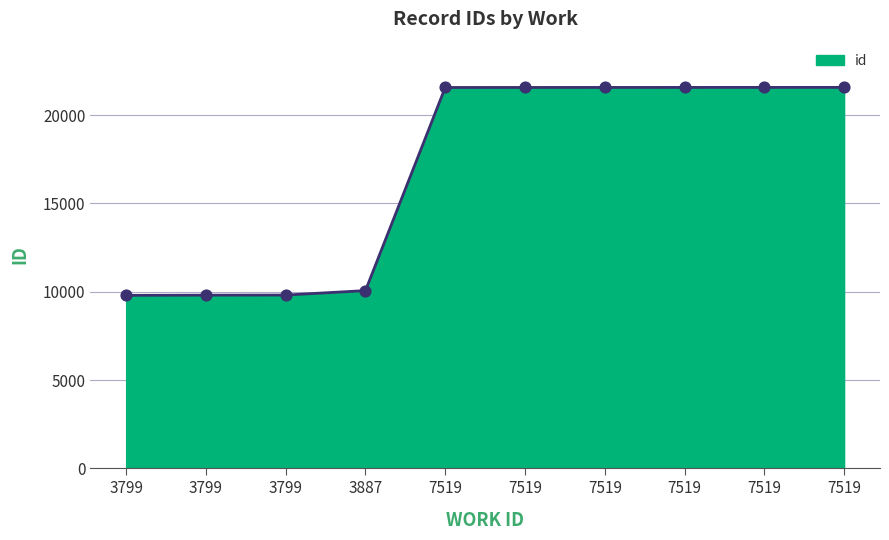

How many lines are shown in the chart?

1